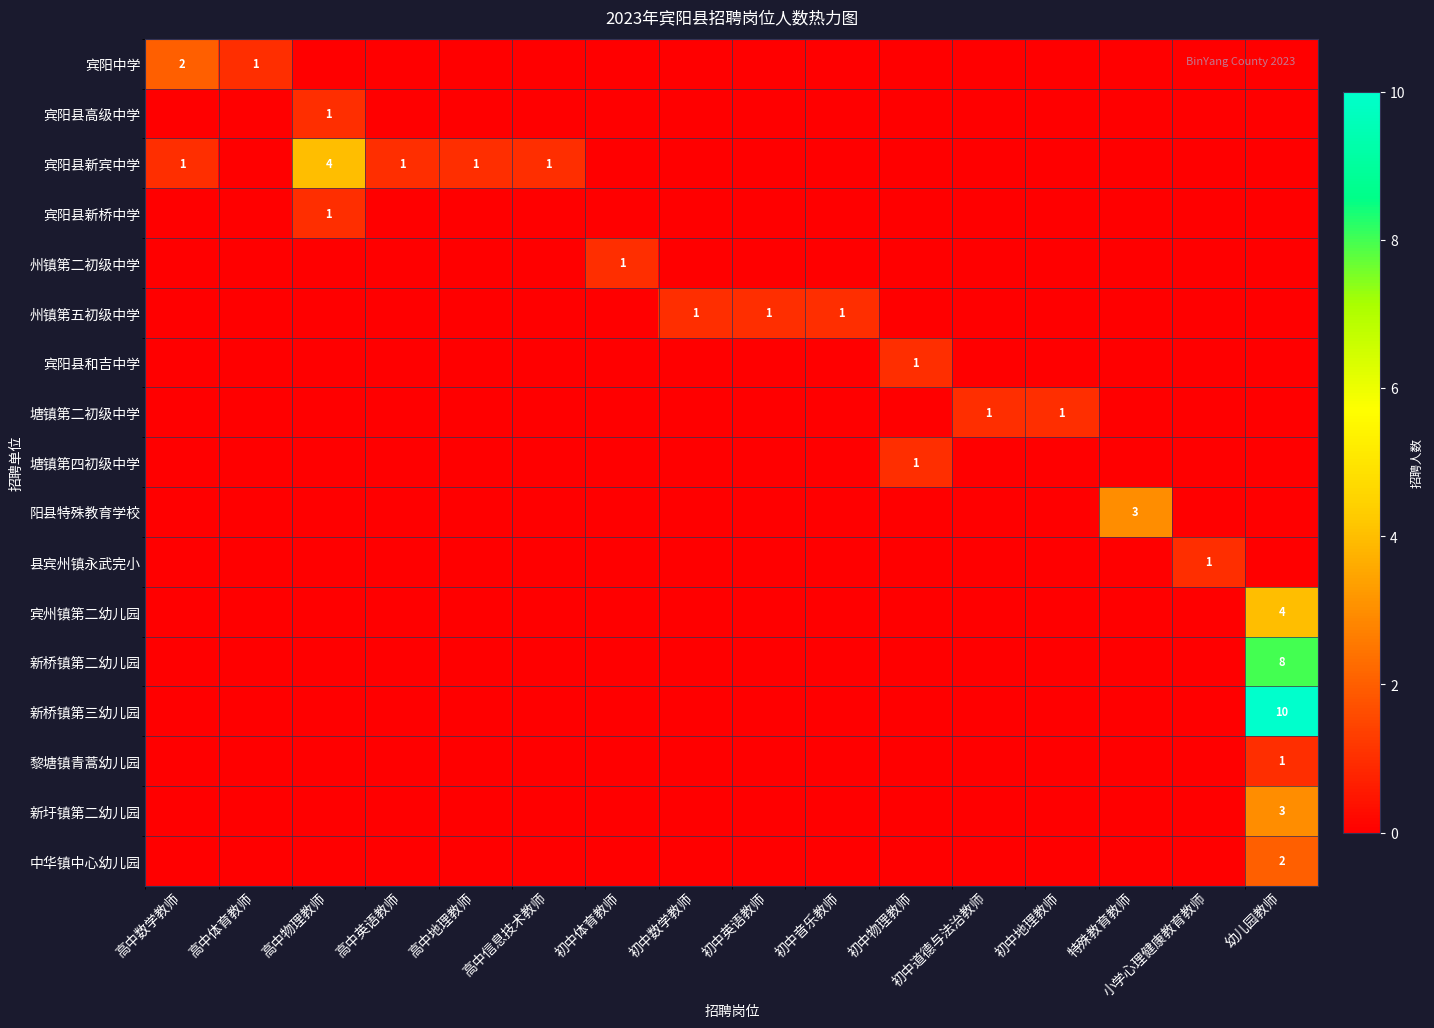

At how many categories does at least one series exceed 9?

1